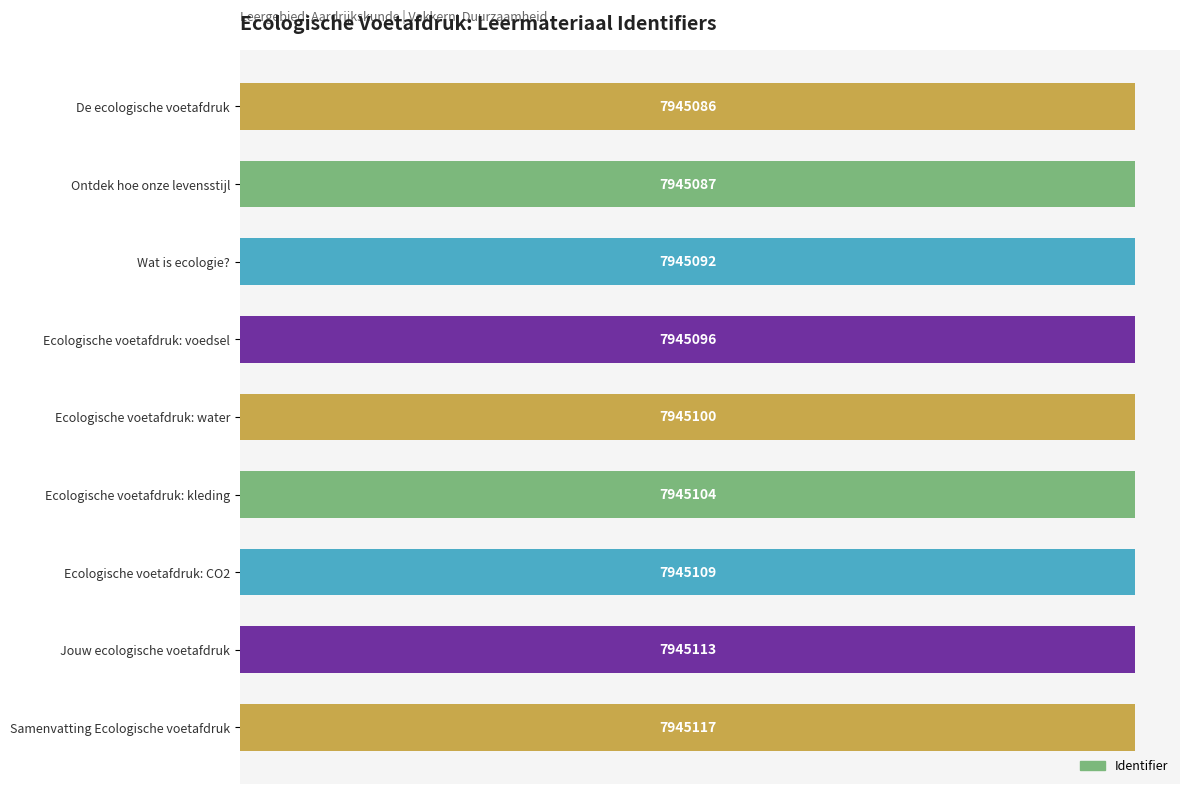

Rank the categories by value from highest to lowest.

Samenvatting Ecologische voetafdruk, Jouw ecologische voetafdruk, Ecologische voetafdruk: CO2, Ecologische voetafdruk: kleding, Ecologische voetafdruk: water, Ecologische voetafdruk: voedsel, Wat is ecologie?, Ontdek hoe onze levensstijl, De ecologische voetafdruk